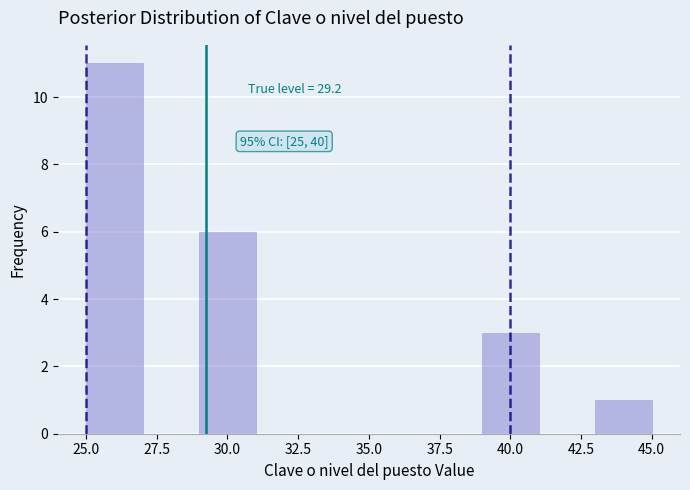

Which range on the x-axis has the tallest bar?

25 to 27